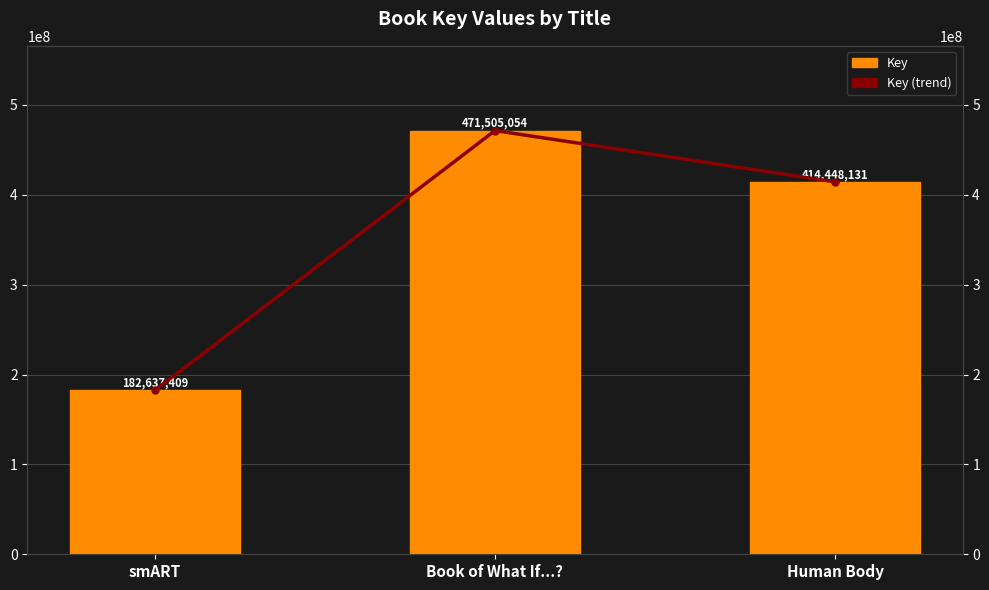

Rank the series by their maximum value, from lowest to highest.

Key, Key (trend)